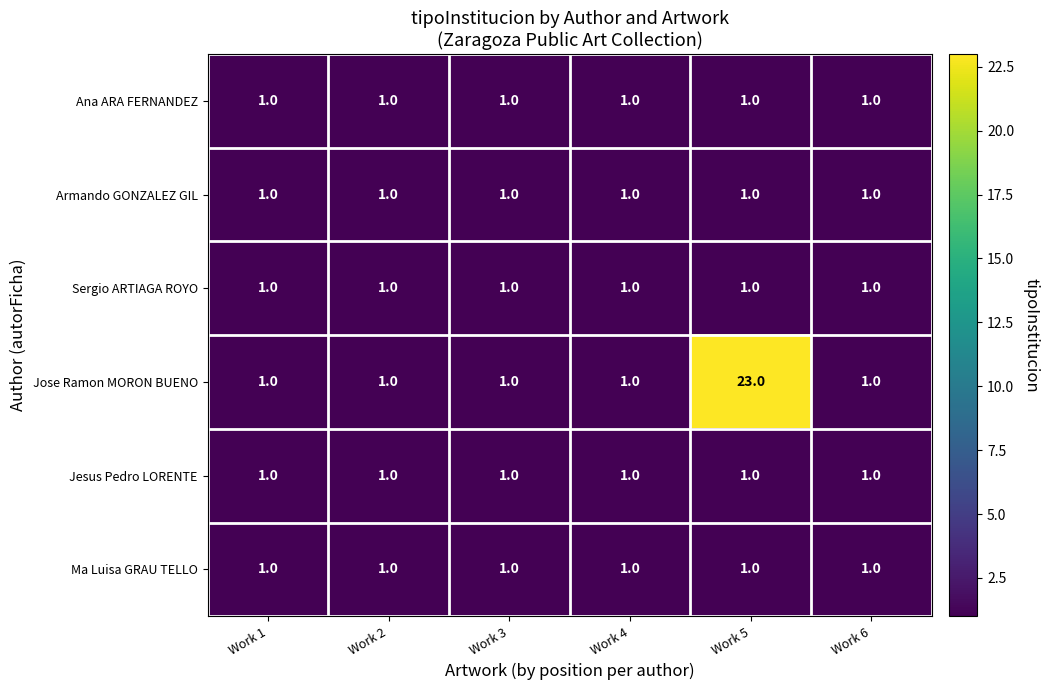

What is the sum of all Ma Luisa GRAU TELLO values?

6